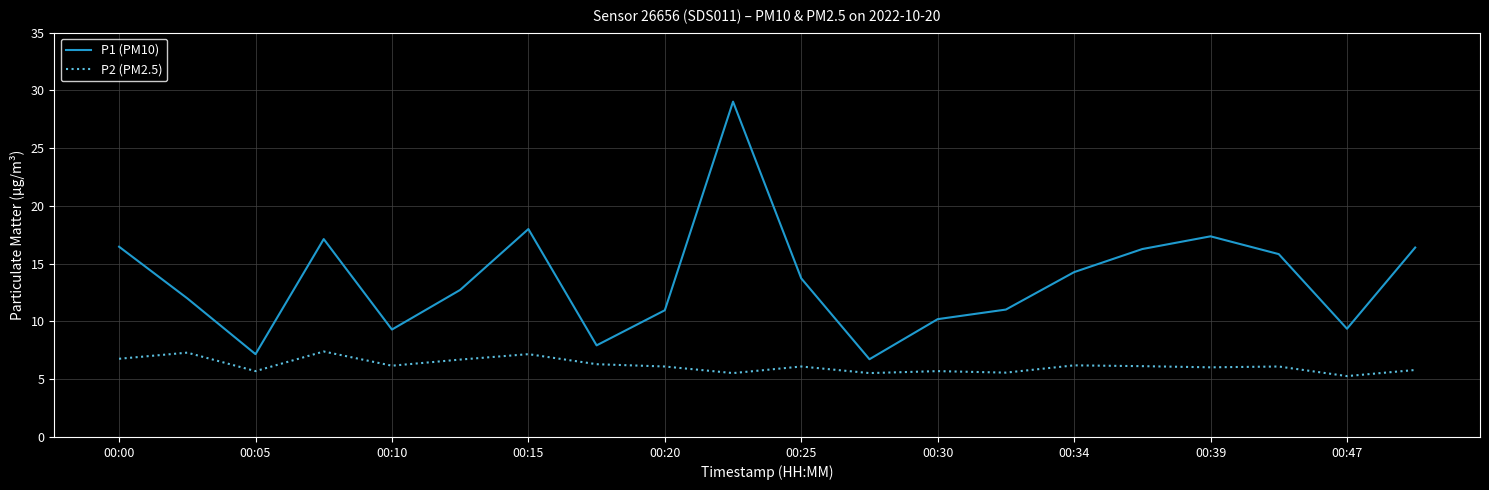

True or false: P1 (PM10) and P2 (PM2.5) cross at least once.

False